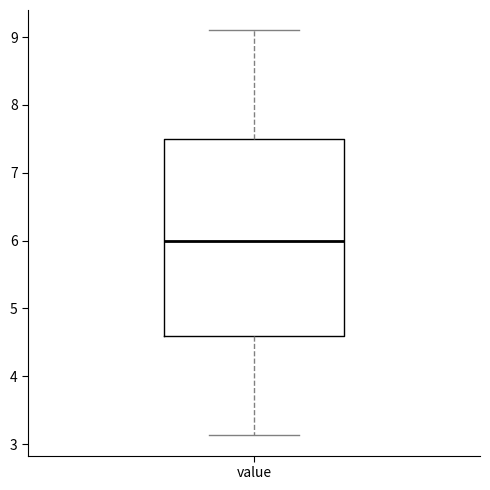

Where does the median line of the box for value sit on the y-axis? The values are not printed on the chart, so give them approximately, as read against the axis.

6.0